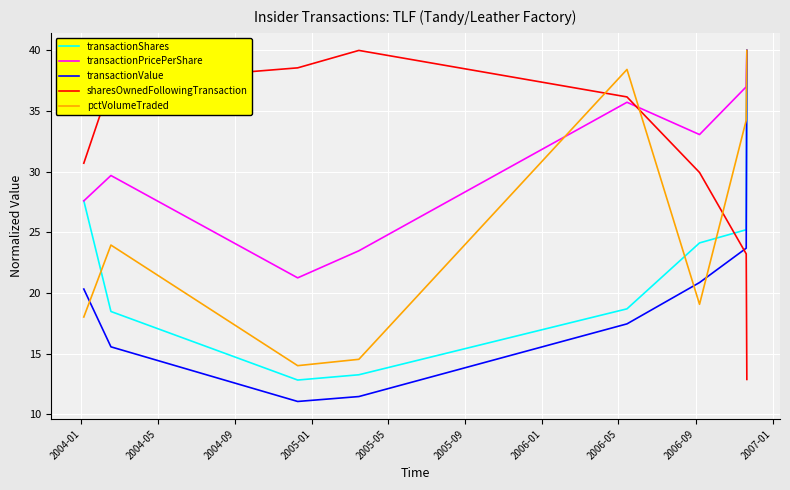

In pctVolumeTraded, how many points are lower than both neighbors (excluding endpoints)?

2